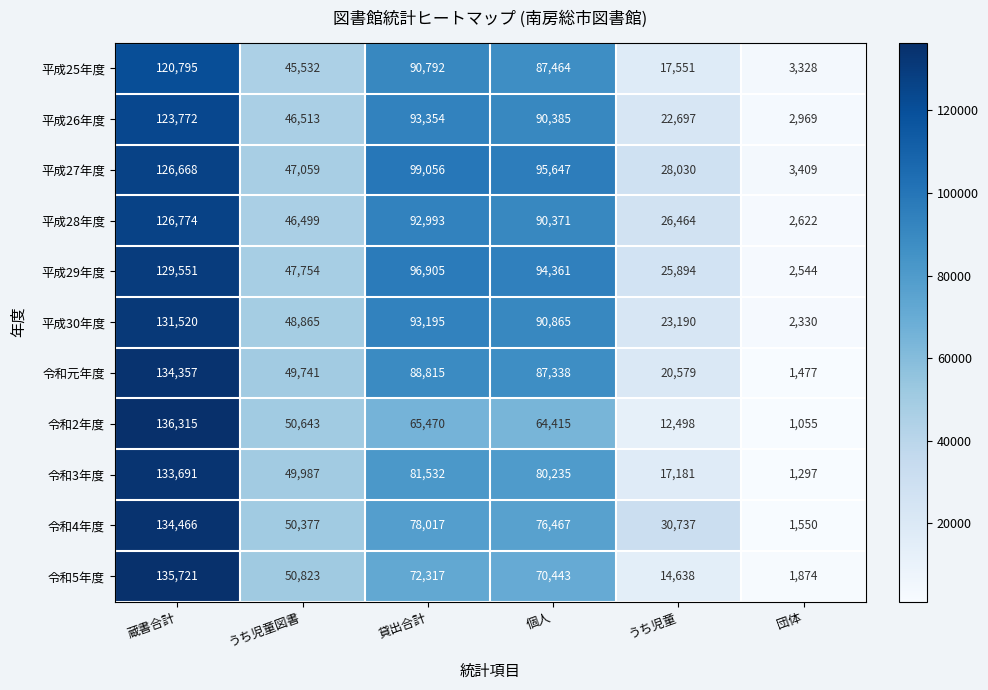

Which series changed the most between 蔵書合計 and 個人?

令和2年度